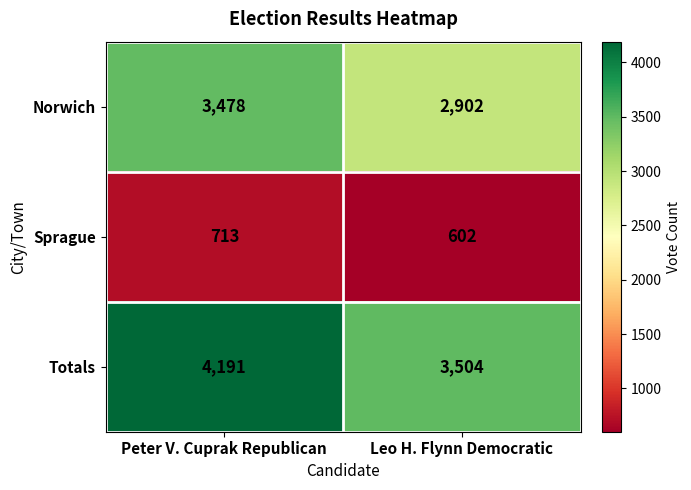

What is the difference between the maximum and minimum values in the Sprague series?

111